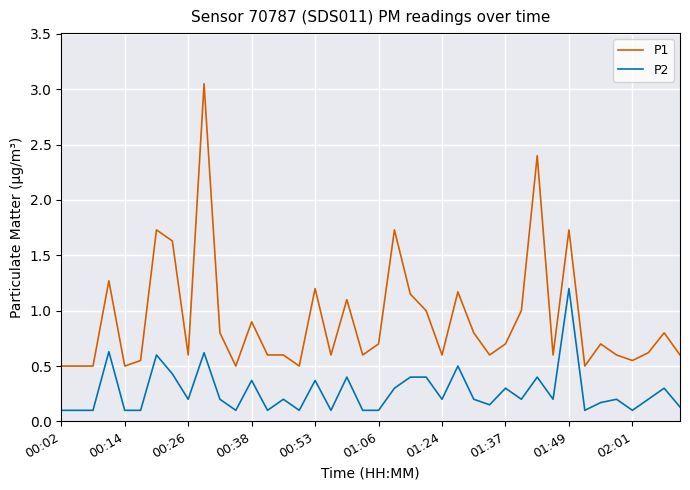

True or false: P2 and P1 intersect in this chart.

False